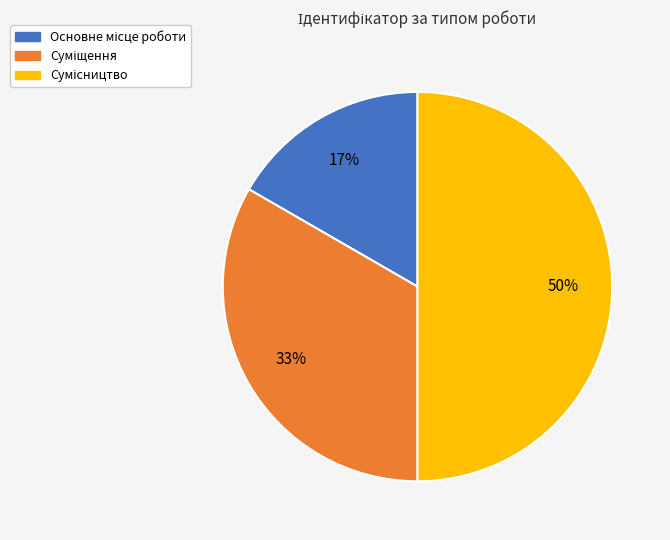

To the nearest percent, what is the average slice percentage?

33%